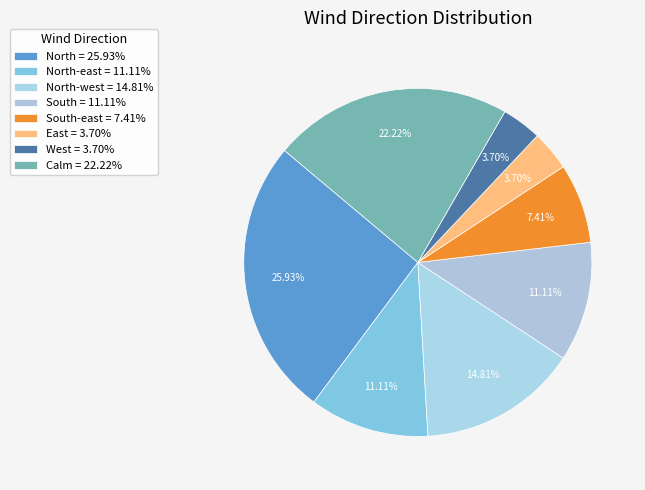

Which category has the biggest portion of the pie?

North